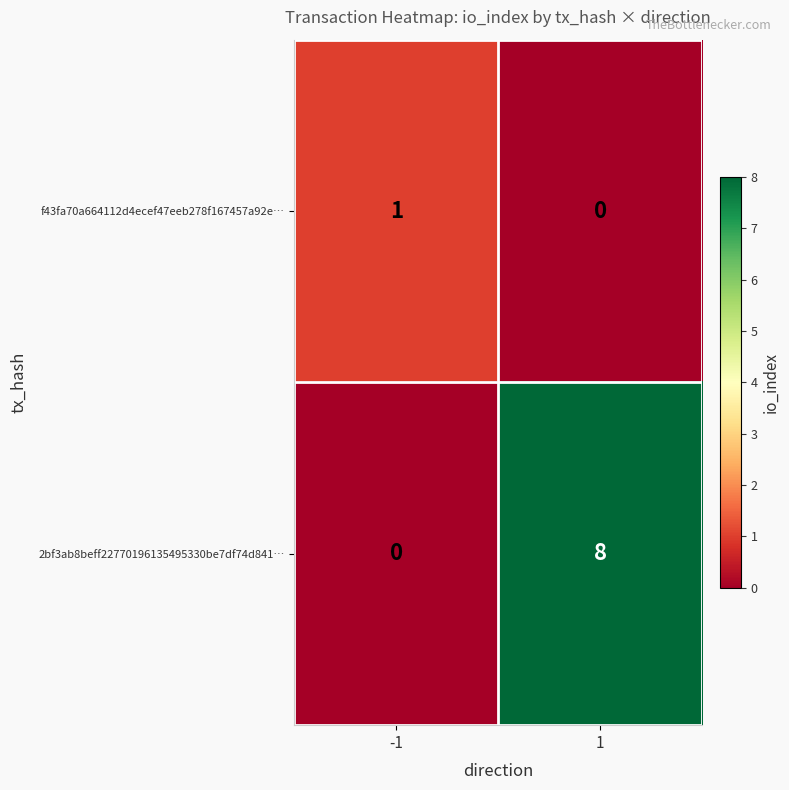

True or false: 2bf3ab8beff22770196135495330be7df74d841… has a value of 13 at 1.

False